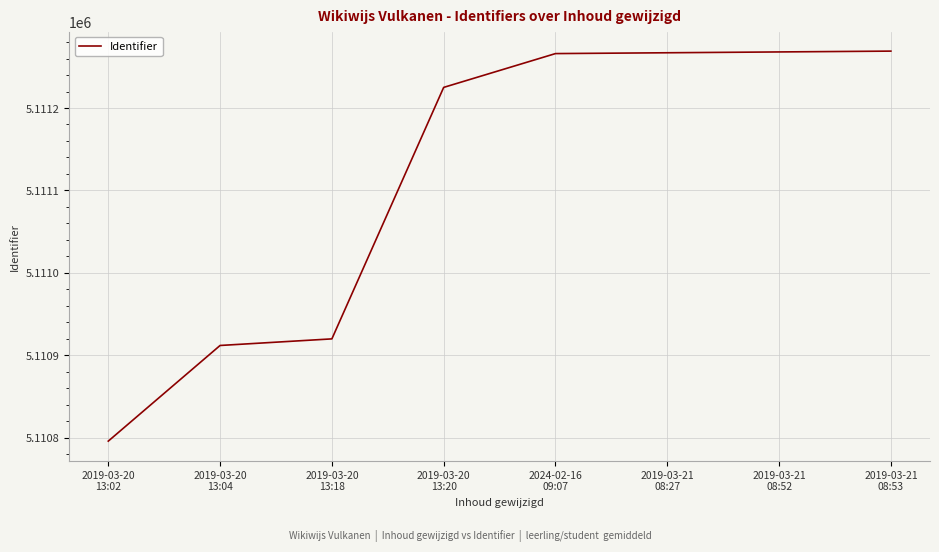

Does the chart display data point markers on the line(s)?

No